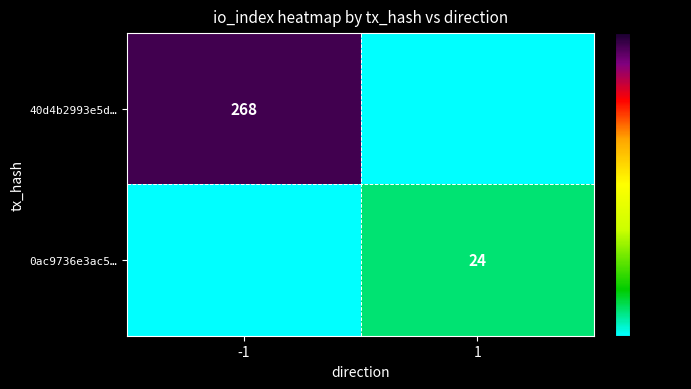

The 0ac9736e3ac5… series shows 24 at 1. True or false?

True